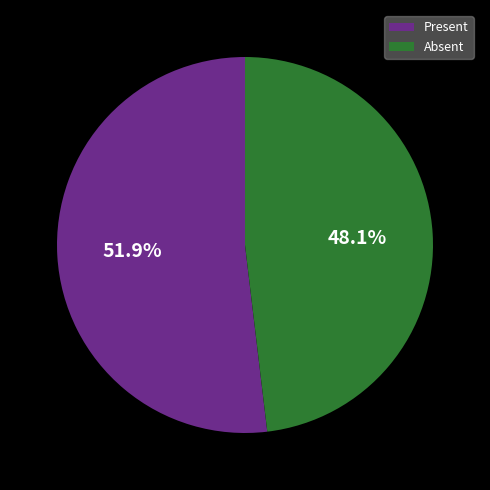

Which slice is the smallest?

Absent